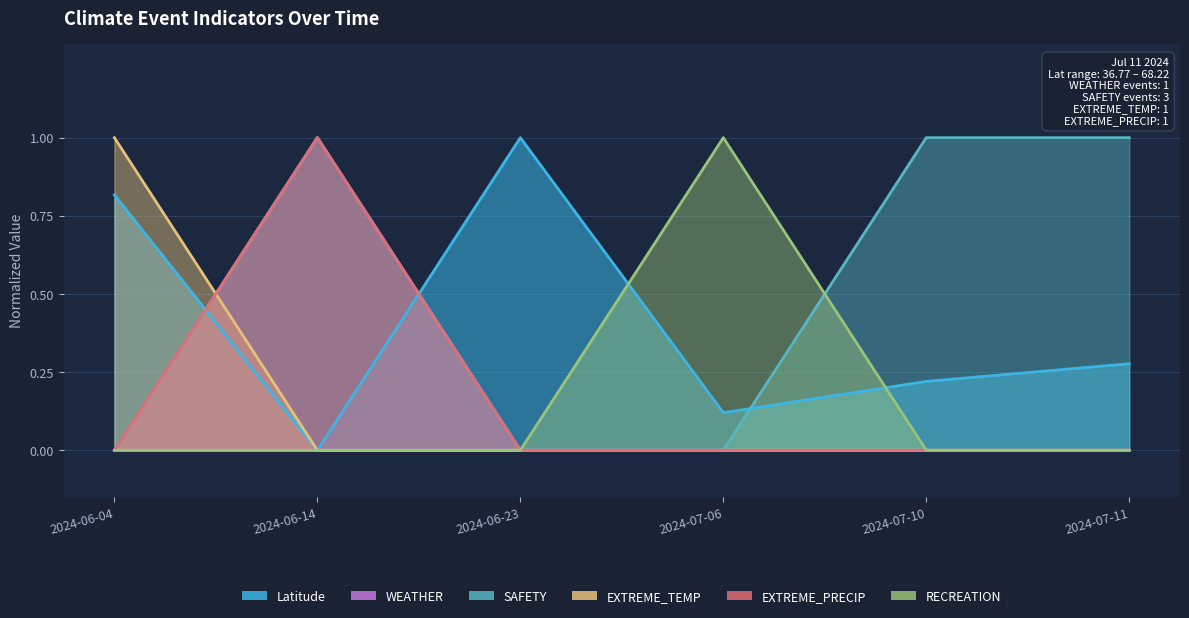

What is the average value of the SAFETY series?

0.5